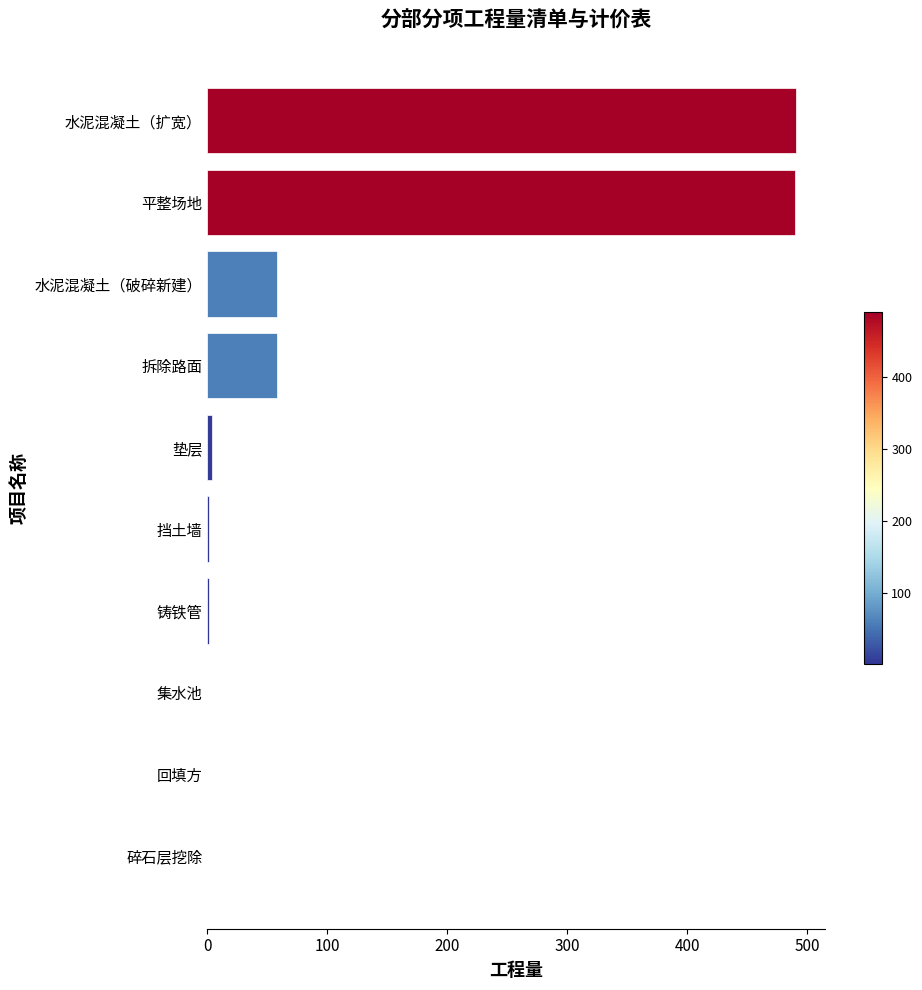

Are the bars horizontal?

Yes